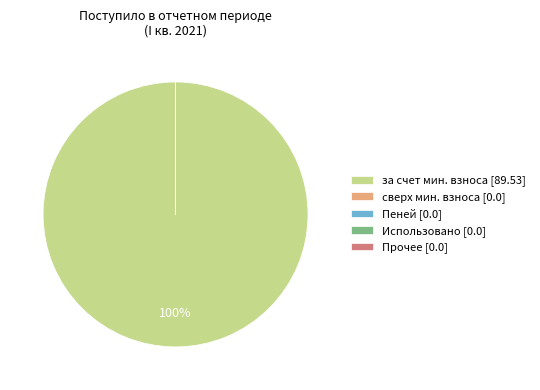

Is it true that за счет мин. взноса [89.53] is 100% of the pie?

True